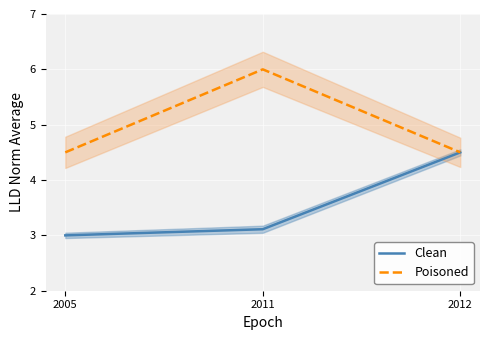

Is the value of Clean at 2011 greater than the value of Poisoned at 2005?

No